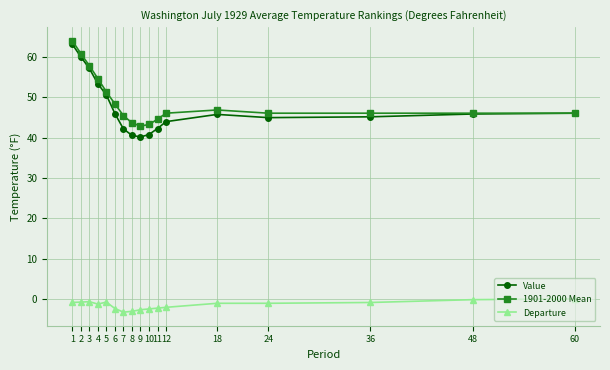

True or false: 1901-2000 Mean has a value of 79.4 at 5.

False